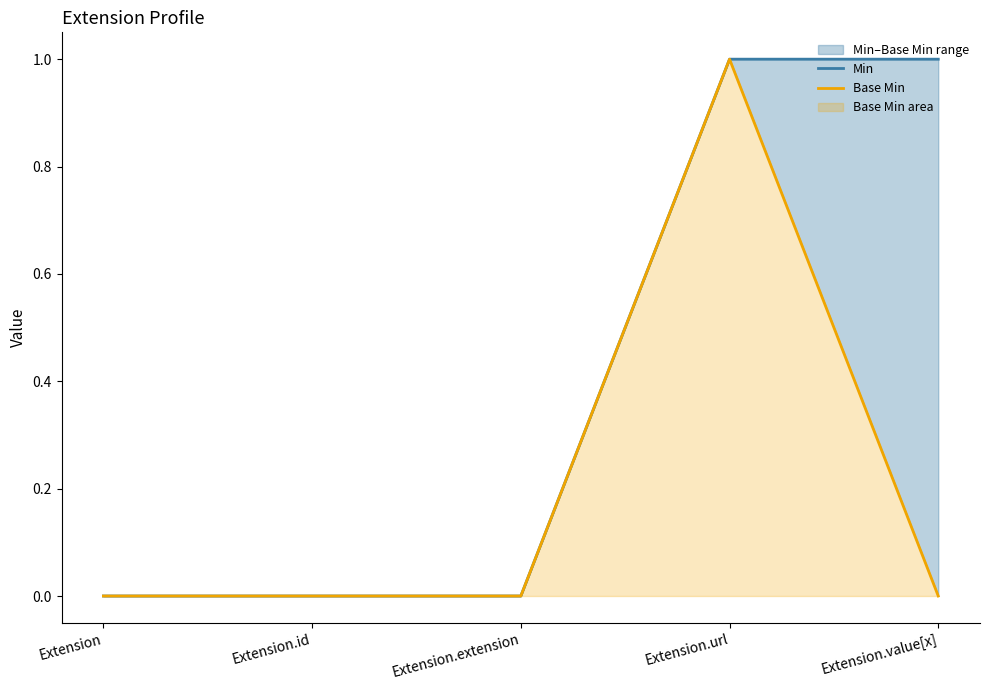

True or false: Min and Base Min intersect in this chart.

False